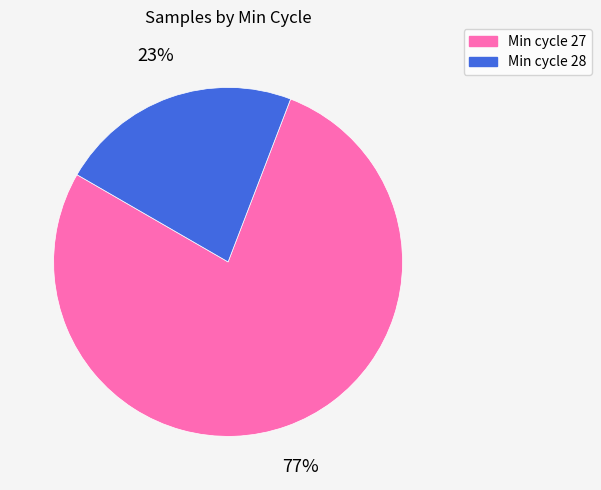

How many segments does this pie chart have?

2